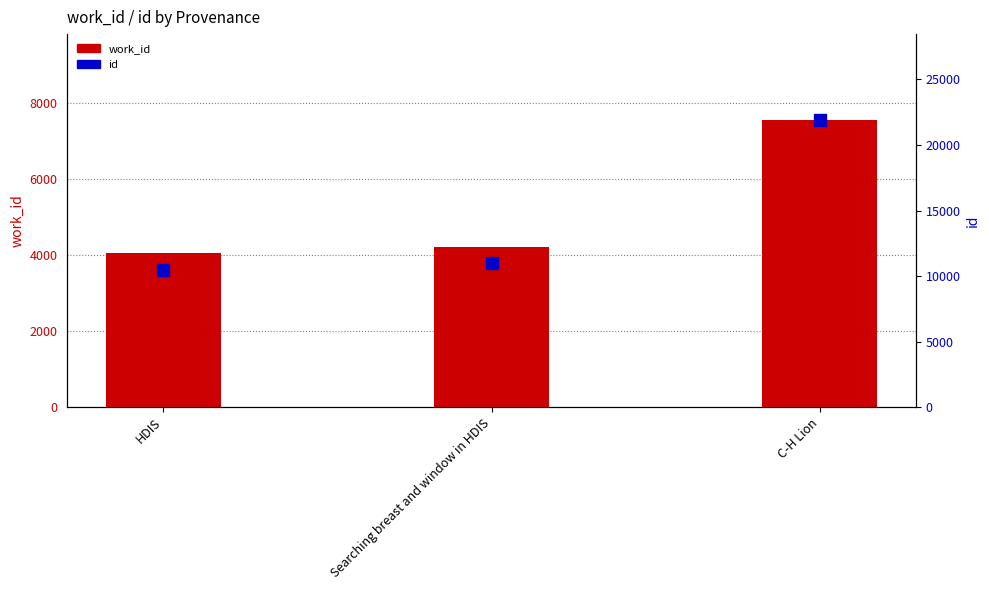

What is the average value of the id series?

14454